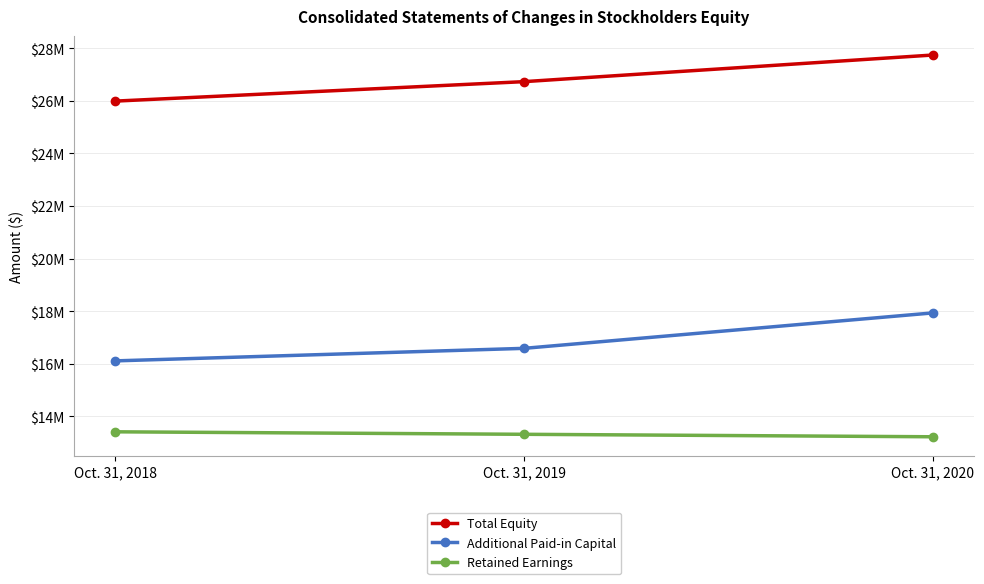

Does the chart have visible grid lines?

Yes